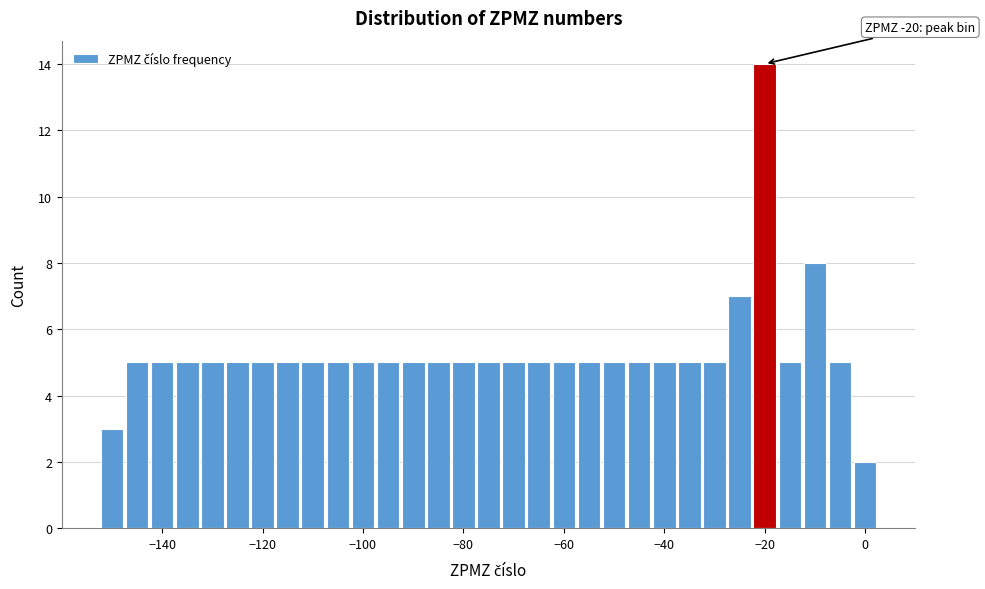

Around what value on the x-axis is the tallest bar? Give the approximate position of its centre, as read against the axis.

-20